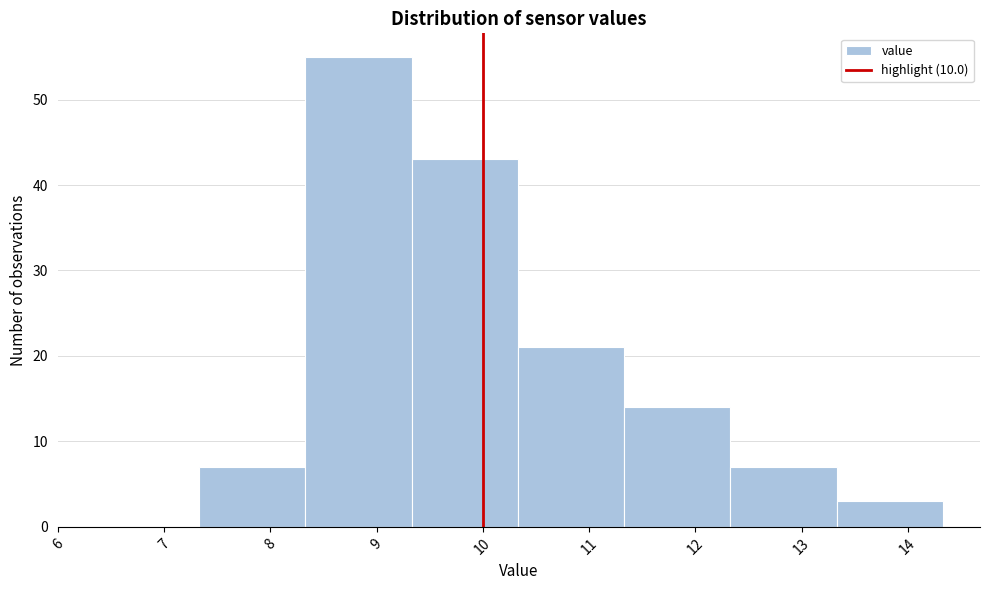

Reading left to right, list every bar in this chart as the range it spans on the x-axis followed by its height. Neither the bar edges nor the heights are printed on the chart, so give them approximately, as read against the axes.

7.33 to 8.33: 7
8.33 to 9.33: 55
9.33 to 10.33: 43
10.33 to 11.33: 21
11.33 to 12.33: 14
12.33 to 13.33: 7
13.33 to 14.33: 3